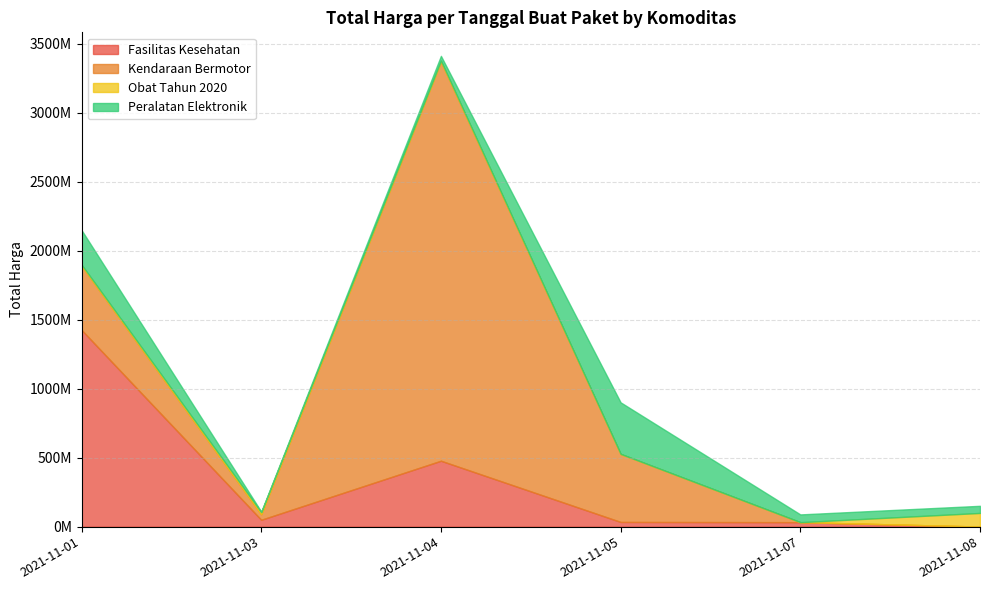

At which category does Peralatan Elektronik reach its first local valley?

2021-11-03